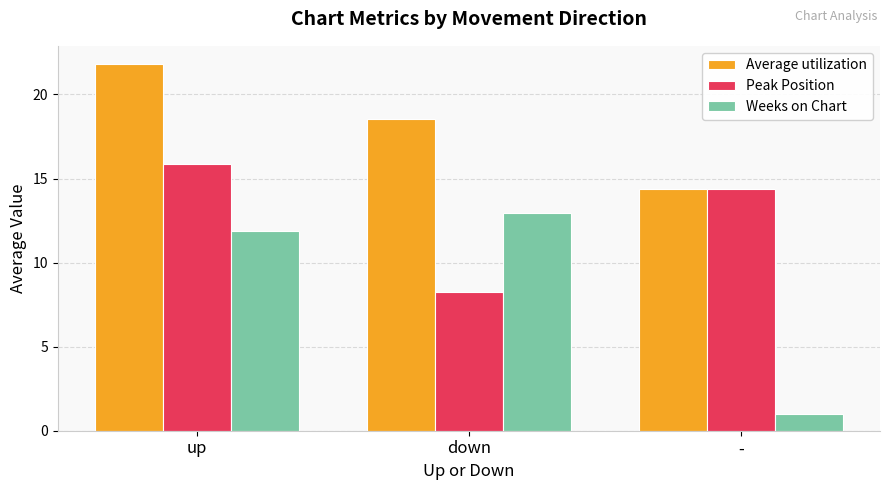

Rank the series at up from highest to lowest value.

Average utilization, Peak Position, Weeks on Chart